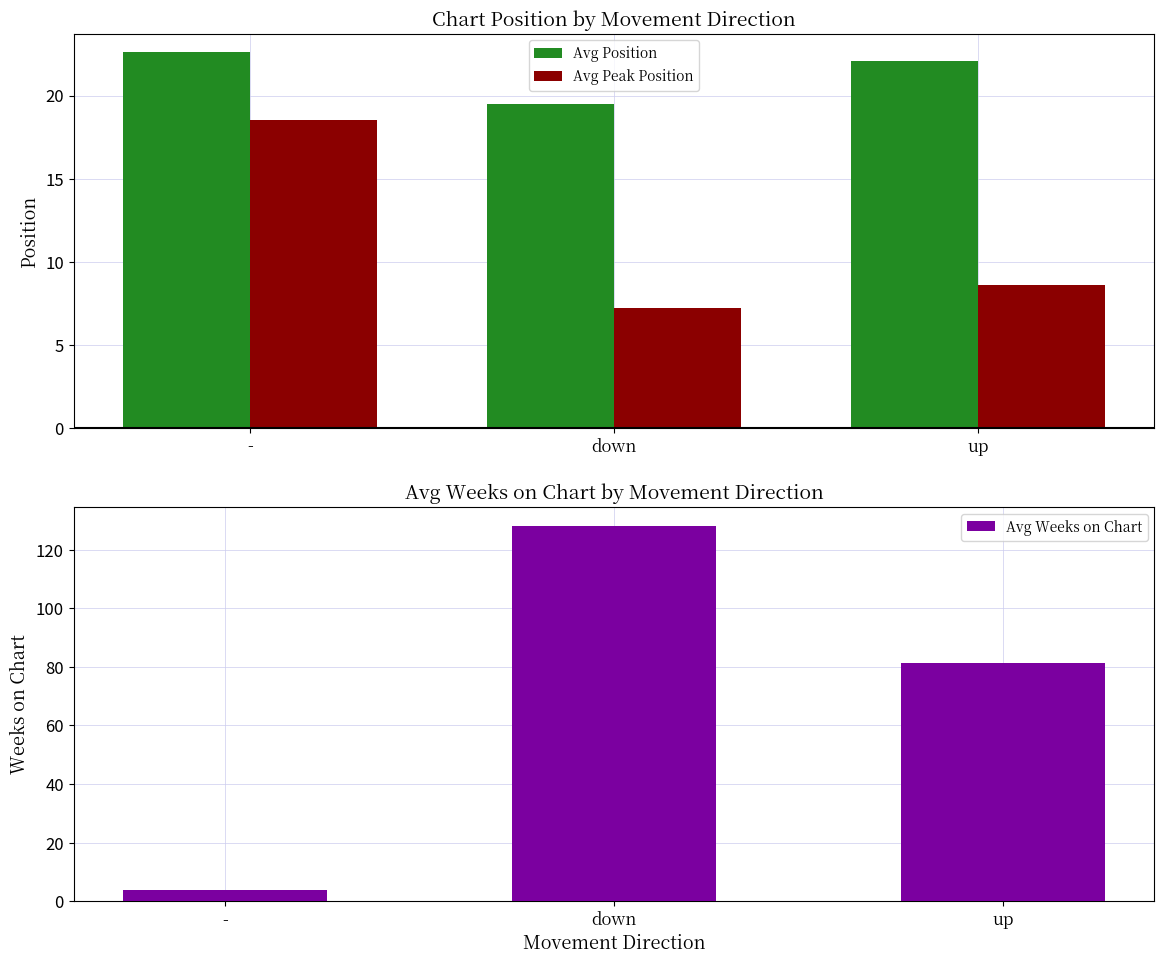

What is the difference between the highest and lowest values at -?

18.7